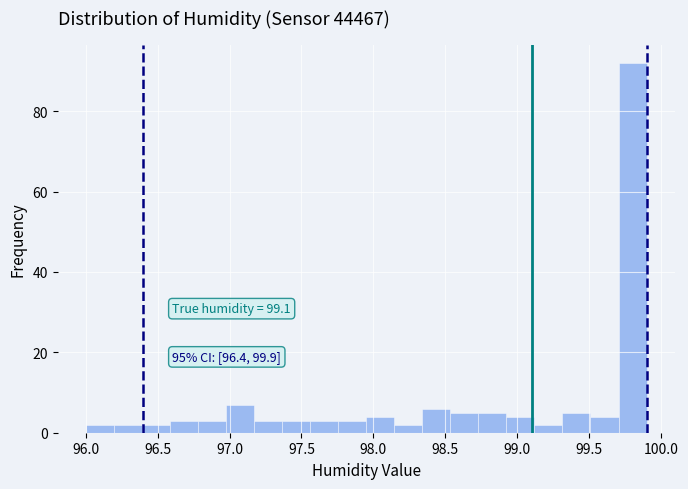

Around what value on the x-axis is the tallest bar? Give the approximate position of its centre, as read against the axis.

99.80